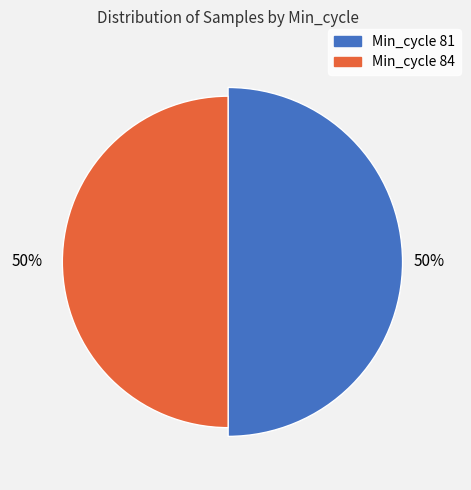

To the nearest percent, what portion does 84 represent?

50%